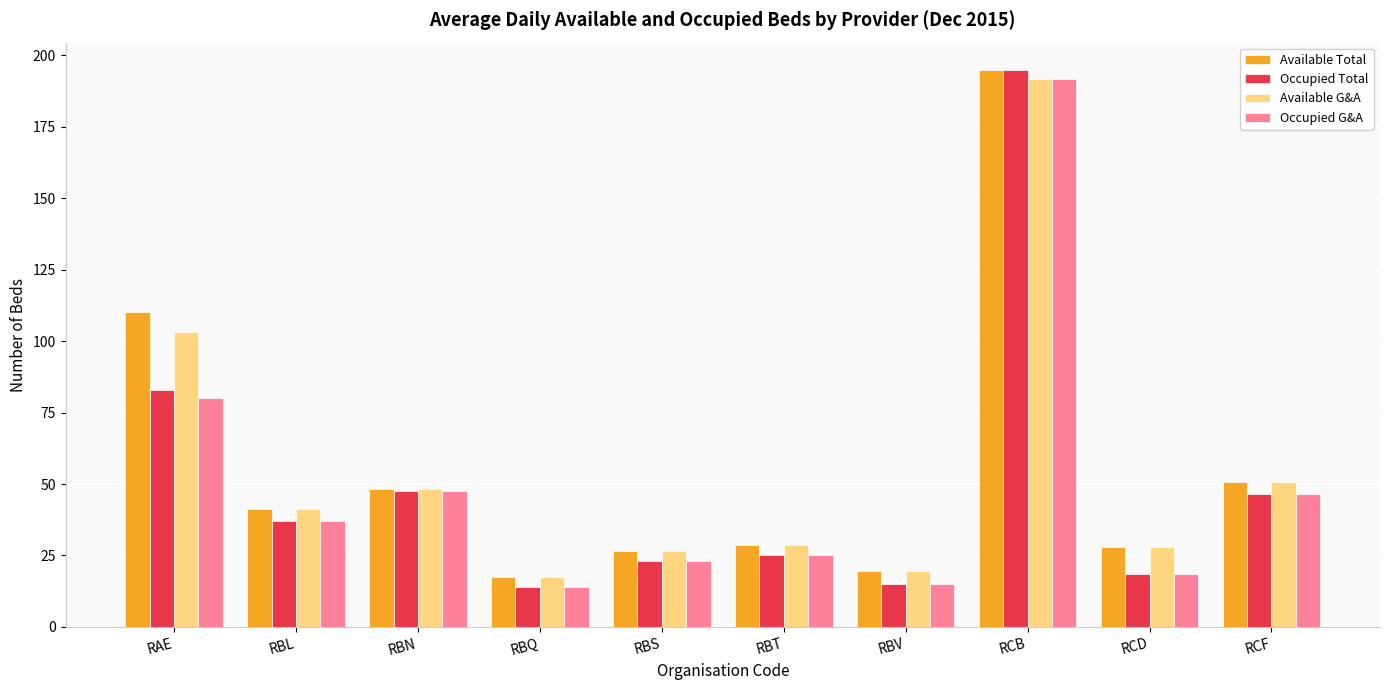

What is the difference between the maximum and second lowest values in the Occupied G&A series?

176.6